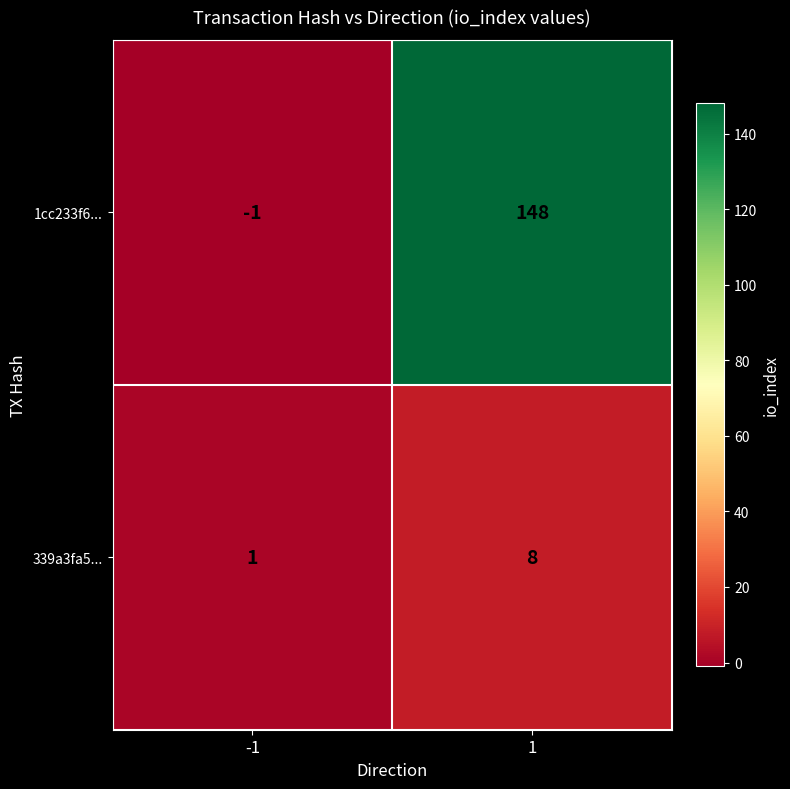

Rank the categories by 339a3fa5... value from highest to lowest.

1, -1